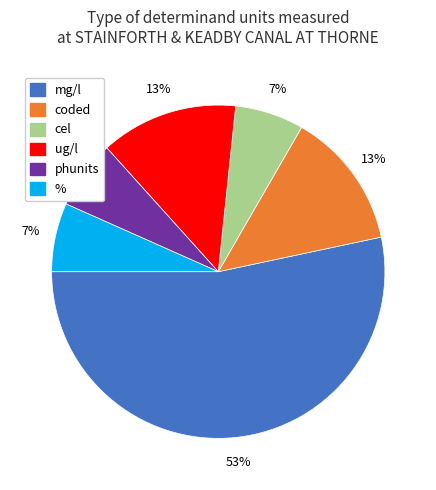

Is there a majority slice in this chart?

Yes